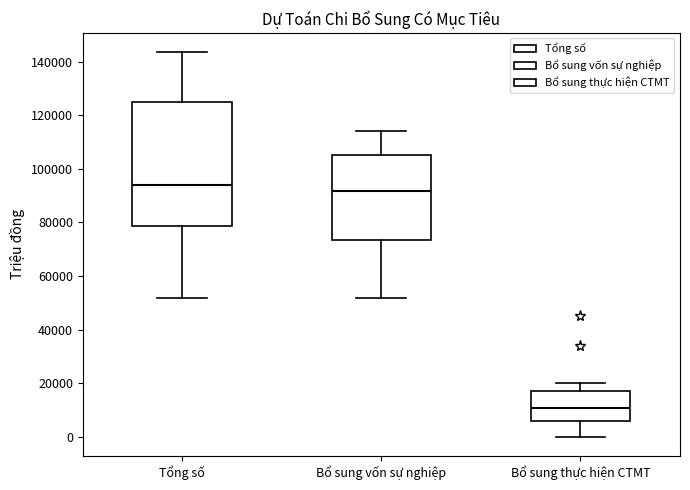

Comparing the boxes themselves (not the whiskers), which one is the tallest?

Tổng số